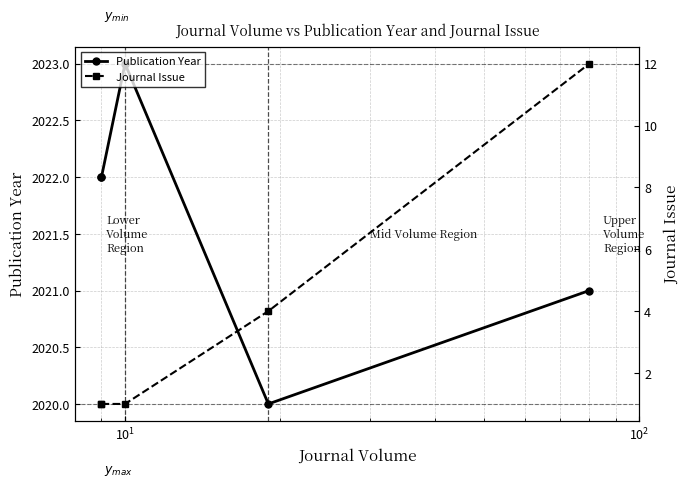

How many values in the Publication Year series exceed 2022?

1